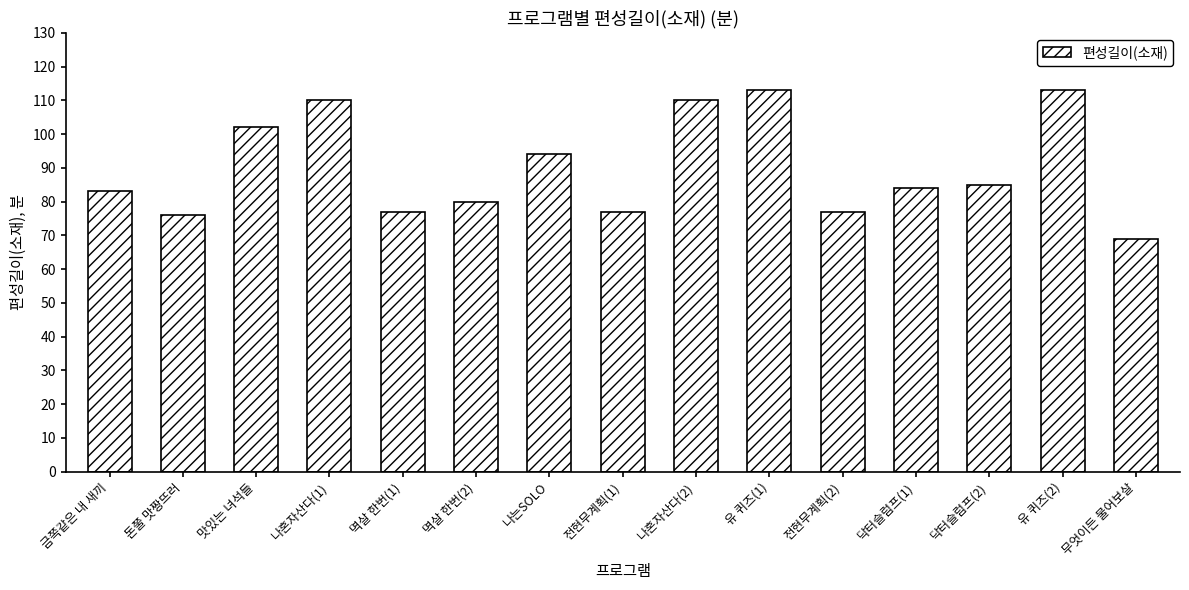

What is the smallest value displayed?

69